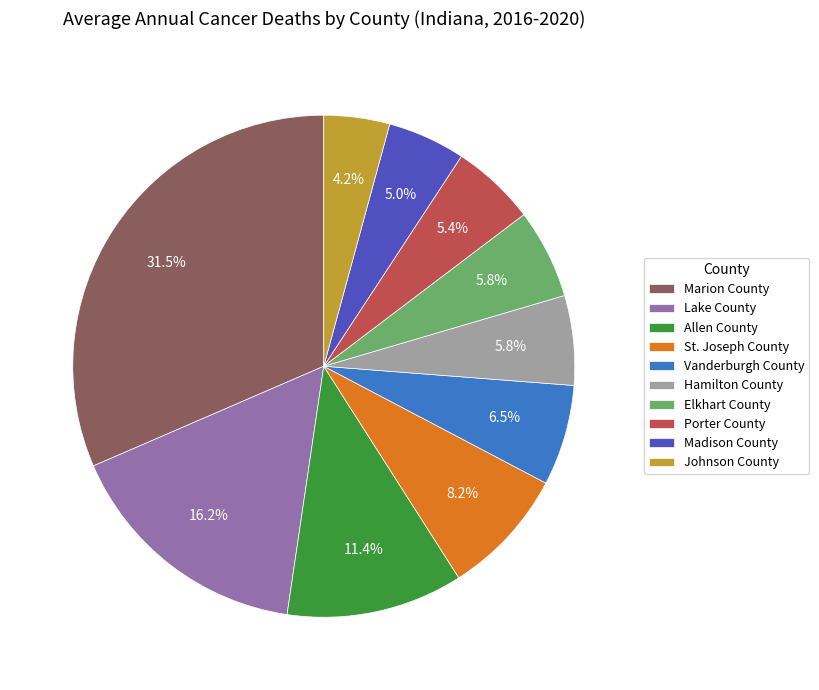

Does any single category account for the majority?

No